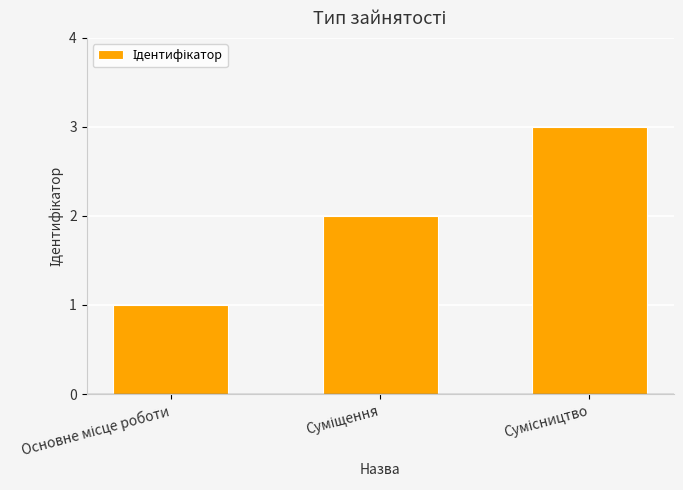

What is the difference between the maximum and minimum values?

2